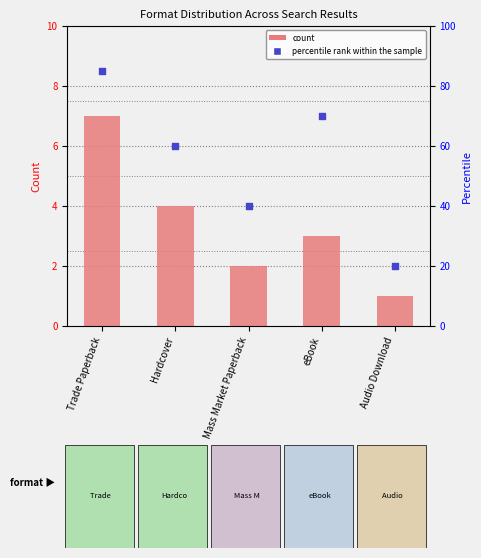

Which series has the largest total across all categories?

percentile rank within the sample